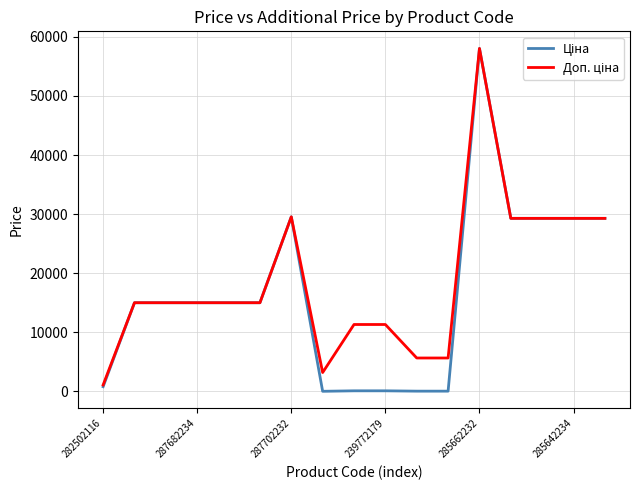

What is the greatest value displayed?

58037.0